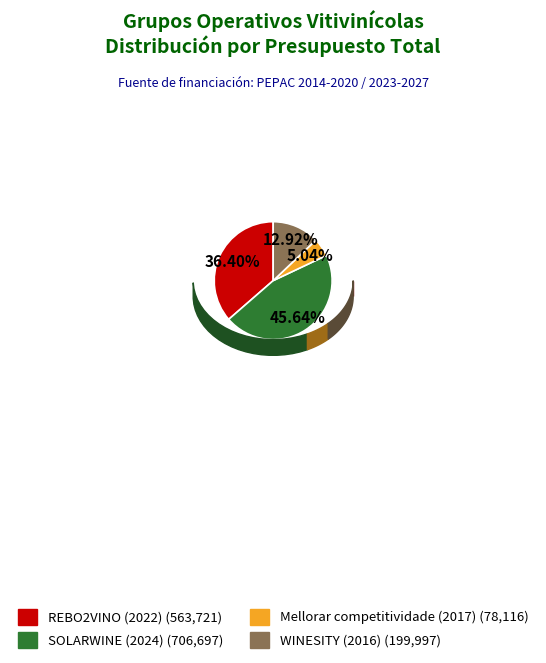

What percentage is the Mellorar competitividade (2017) slice, to the nearest percent?

5%